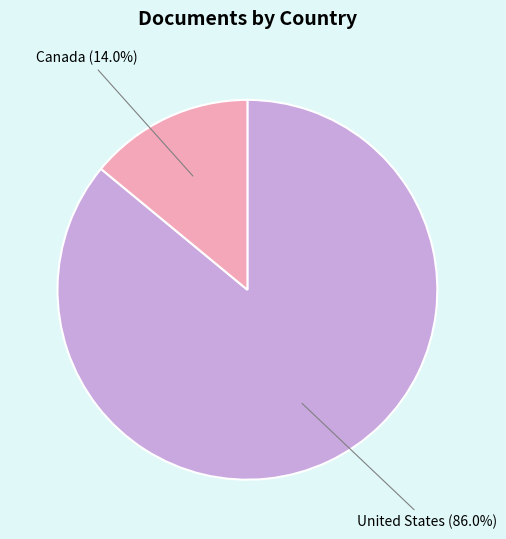

Which category has the biggest portion of the pie?

United States